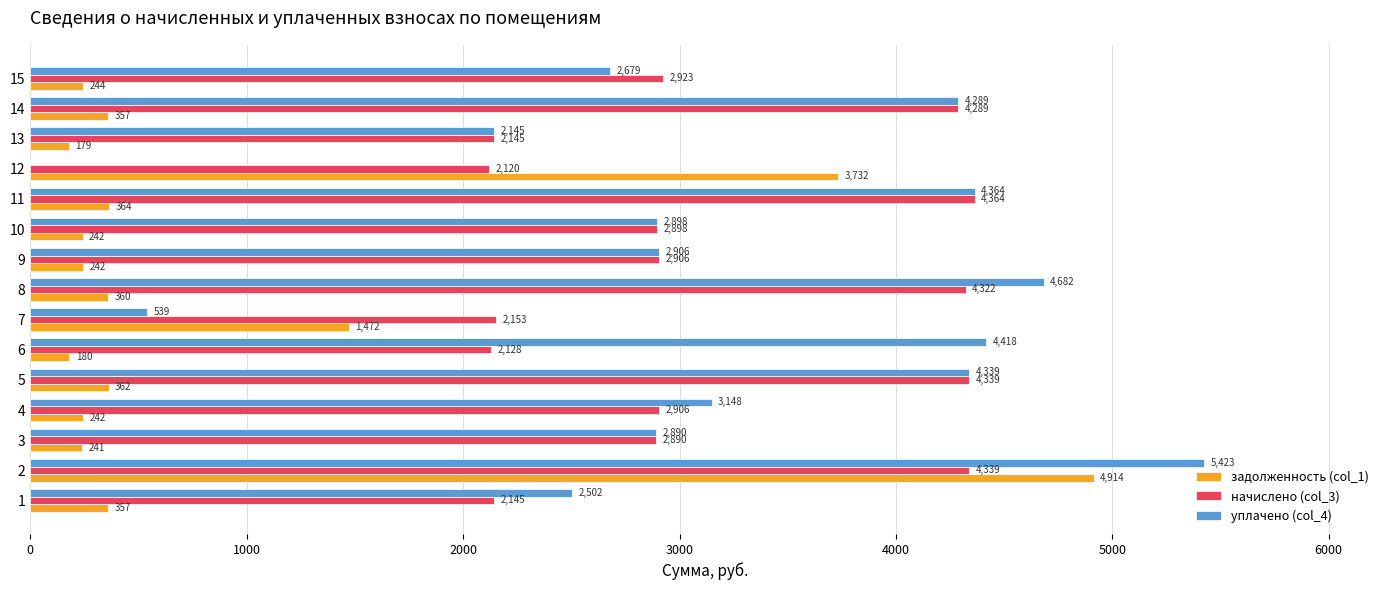

Read the уплачено (col_4) value at 10.

2898.0